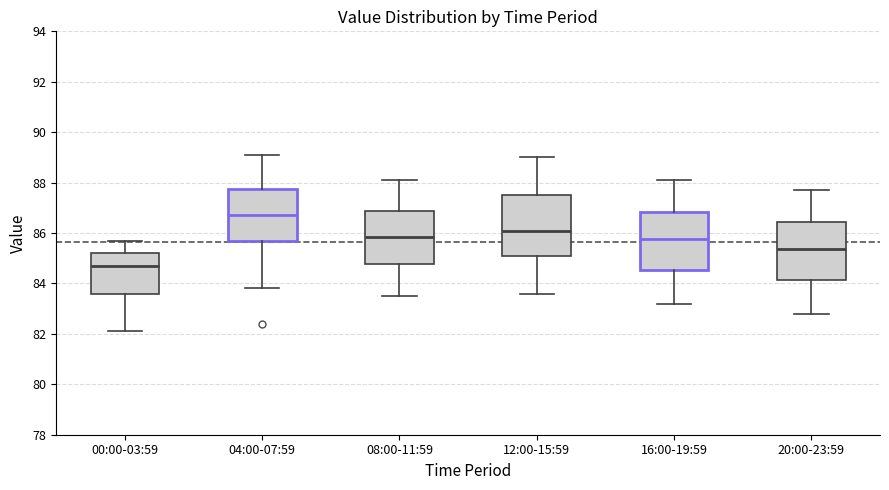

Reading left to right, transcribe this box plot: for each box, give where its median line is, the range the box spans, and where its two whiskers end, as read against the y-axis. The values are not printed on the chart, so give them approximately, as read against the axis.

00:00-03:59: median 84.8, box 83.6 to 85.2, whiskers 82.2 to 85.8
04:00-07:59: median 86.8, box 85.6 to 87.8, whiskers 83.8 to 89.2
08:00-11:59: median 85.8, box 84.8 to 86.8, whiskers 83.6 to 88.2
12:00-15:59: median 86.2, box 85.0 to 87.6, whiskers 83.6 to 89.0
16:00-19:59: median 85.8, box 84.6 to 86.8, whiskers 83.2 to 88.2
20:00-23:59: median 85.4, box 84.2 to 86.4, whiskers 82.8 to 87.8